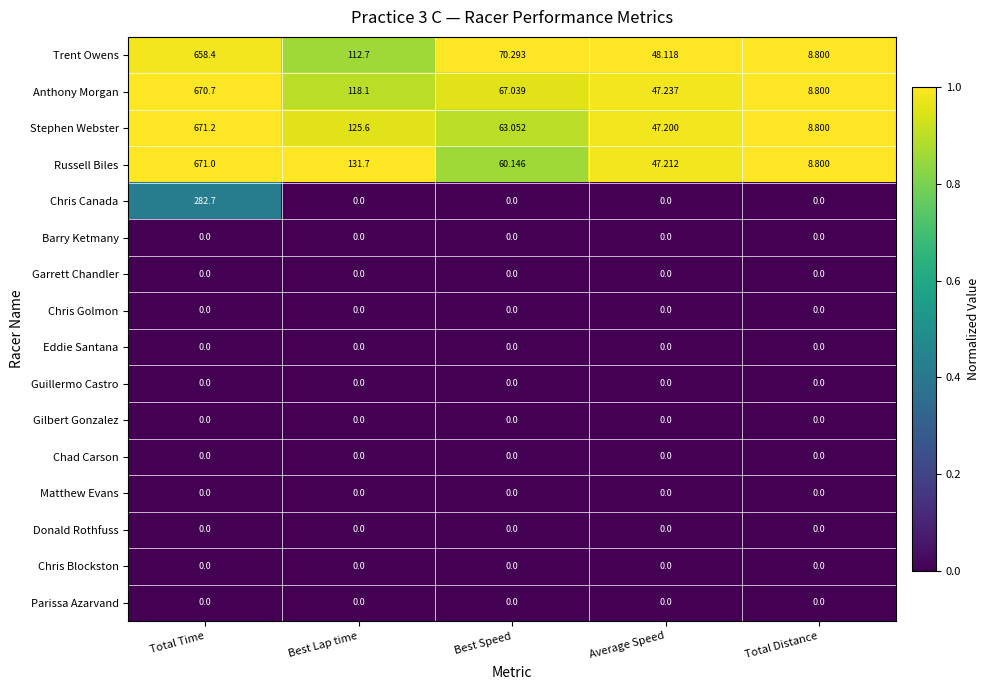

Which category has the lowest value in the Anthony Morgan series?

Total Distance